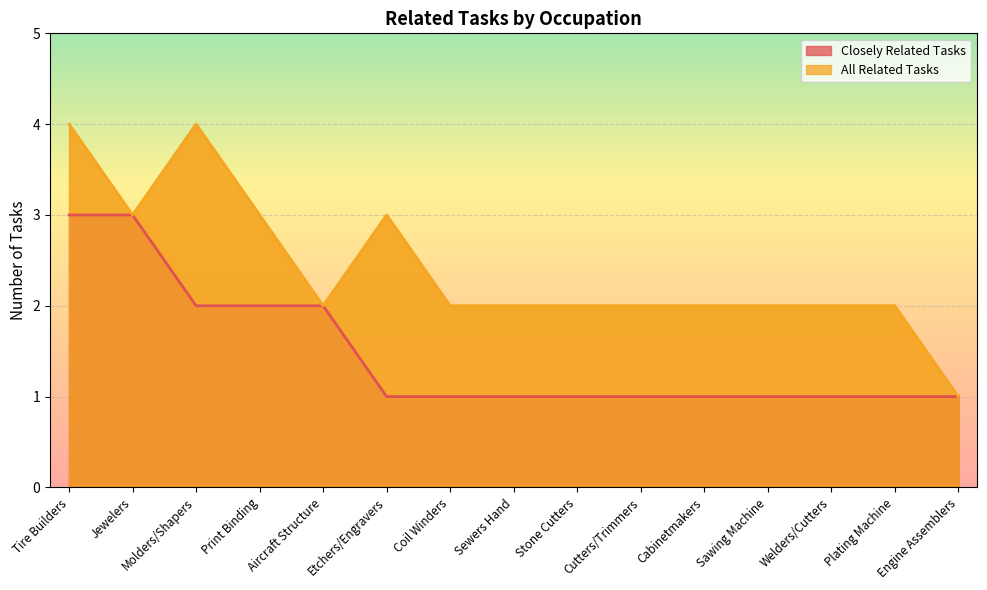

At which label does All Related Tasks first exceed 2?

Tire Builders